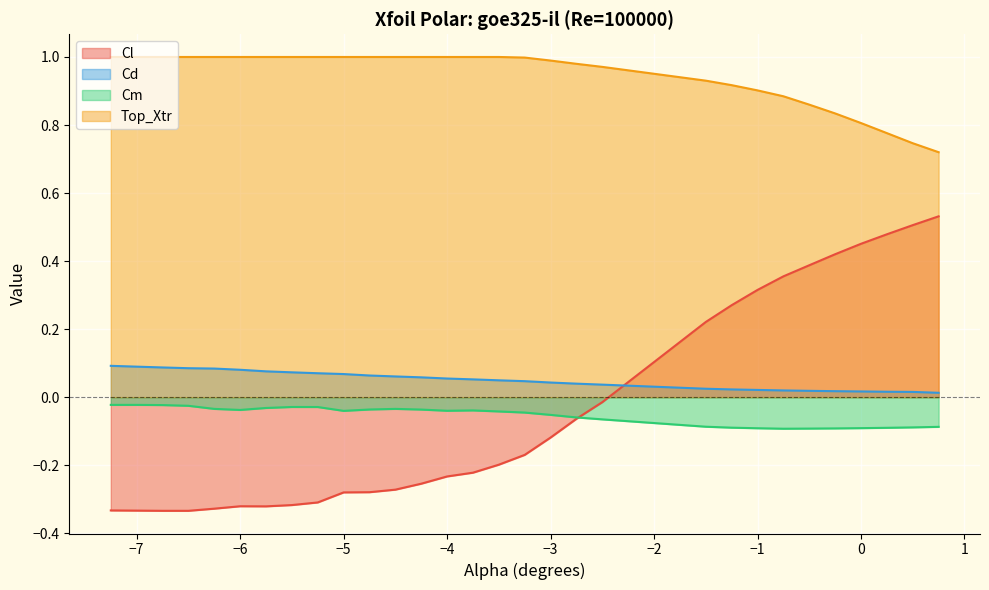

What is the spread (max minus min) of values at -7.0?

1.3